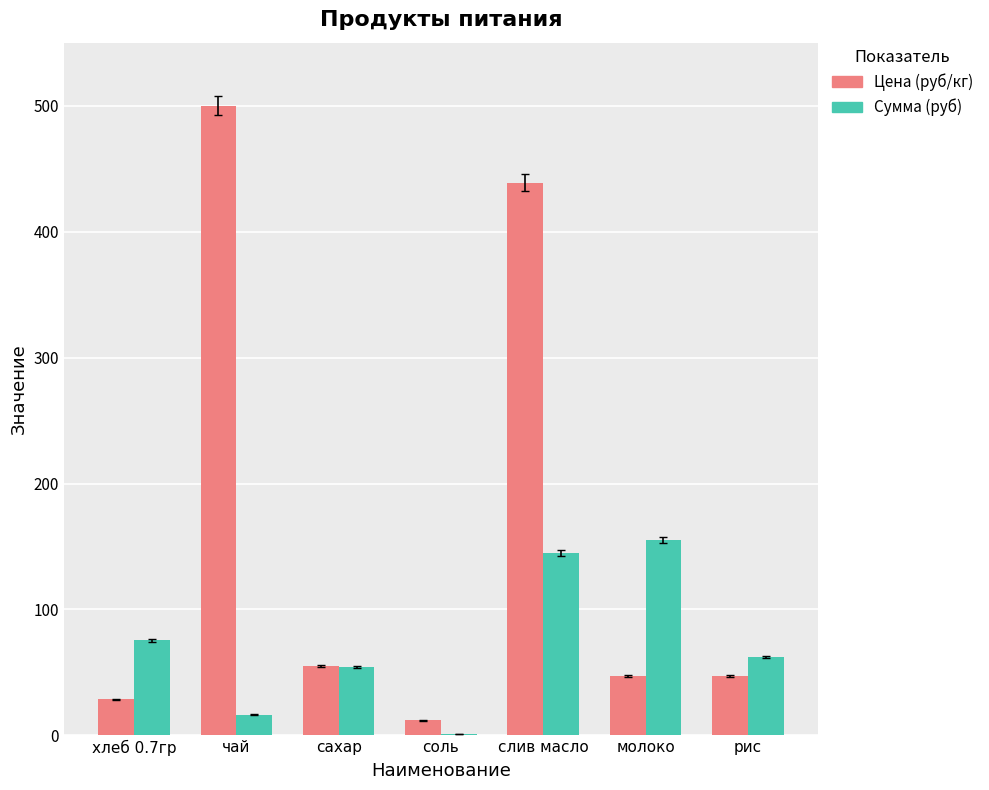

Read the Сумма (руб) value at рис.

62.0